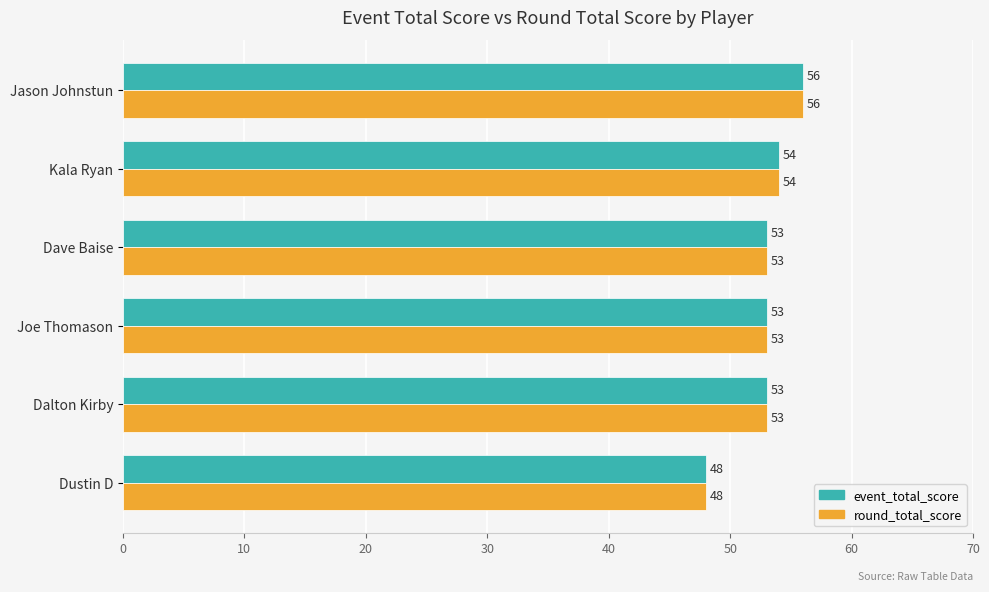

Which category has the lowest value in the event_total_score series?

Dustin D